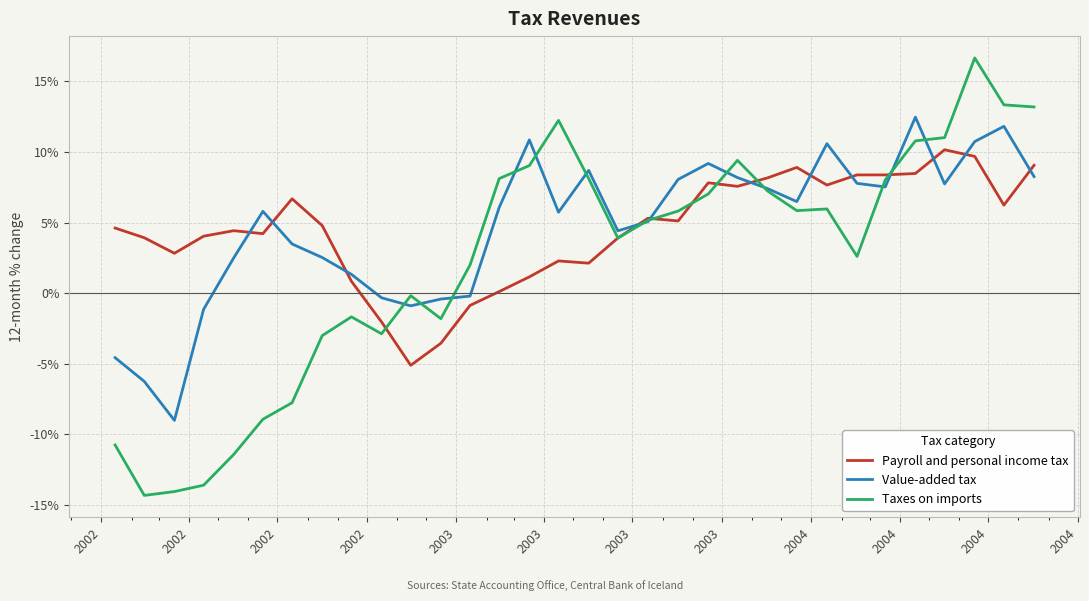

List the series in order of their peak value, lowest first.

Payroll and personal income tax, Value-added tax, Taxes on imports